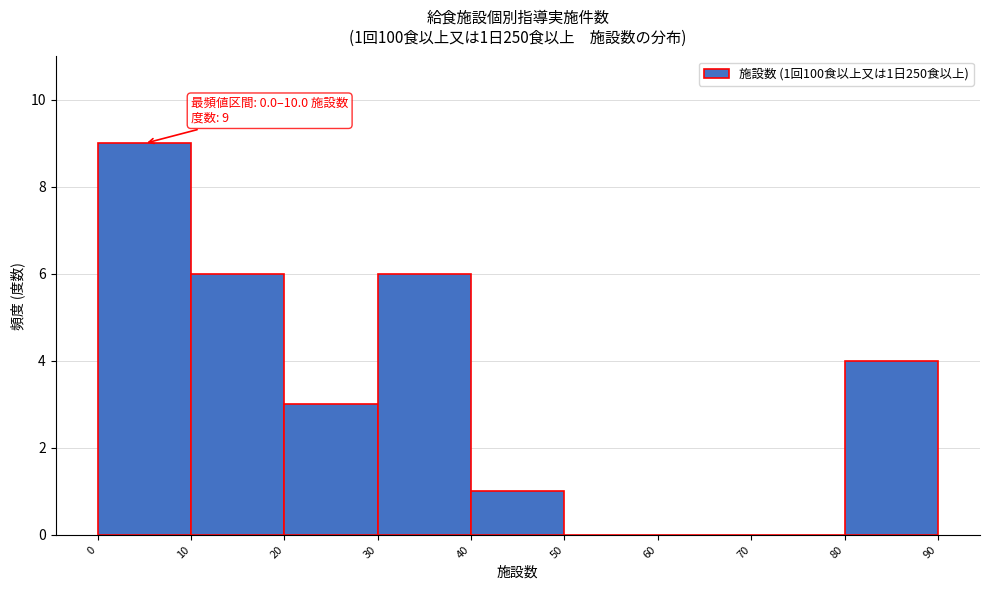

Over which range of the x-axis is the bar tallest?

0 to 10